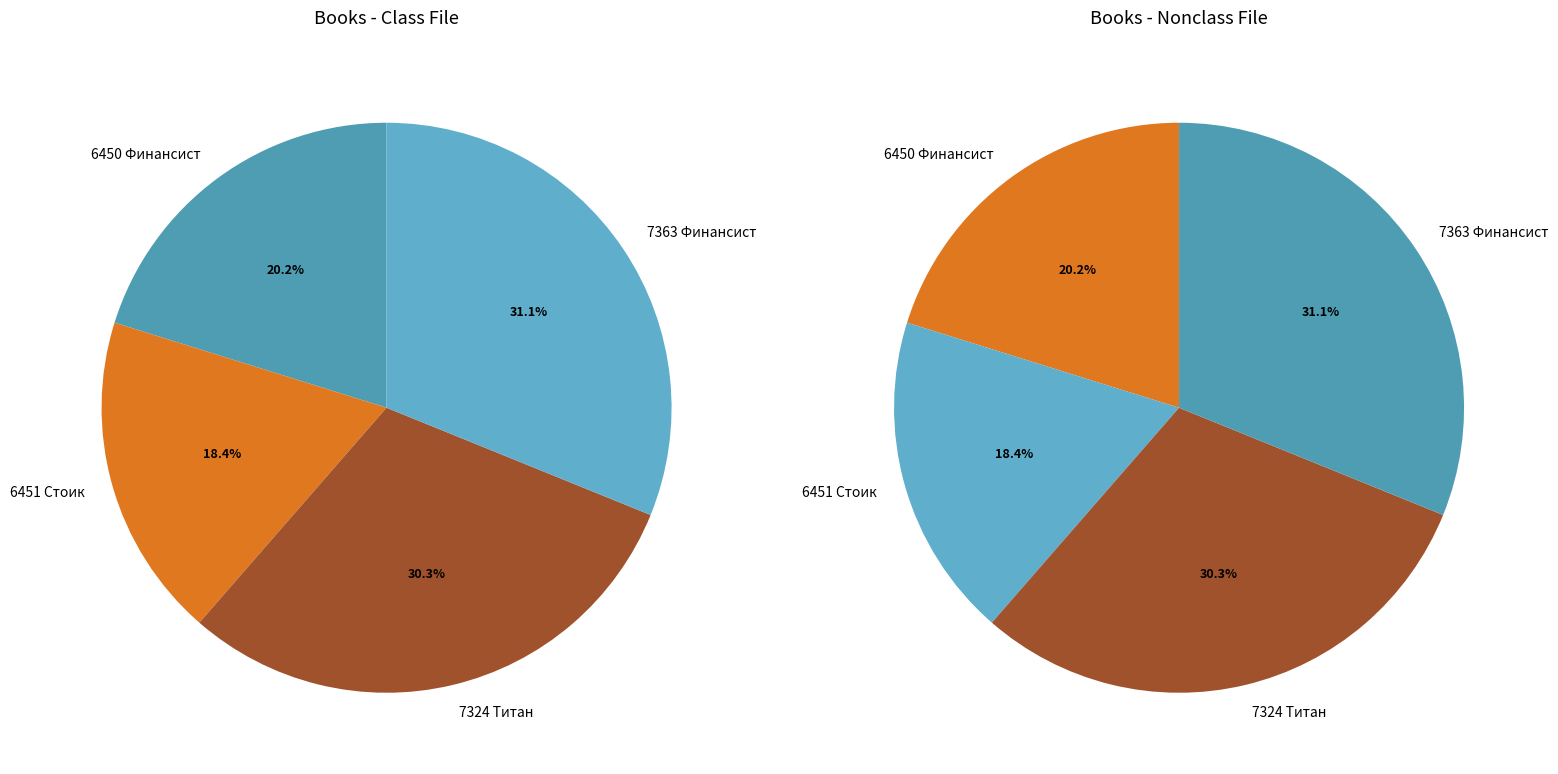

True or false: 7324 Титан accounts for 30% of the total.

True